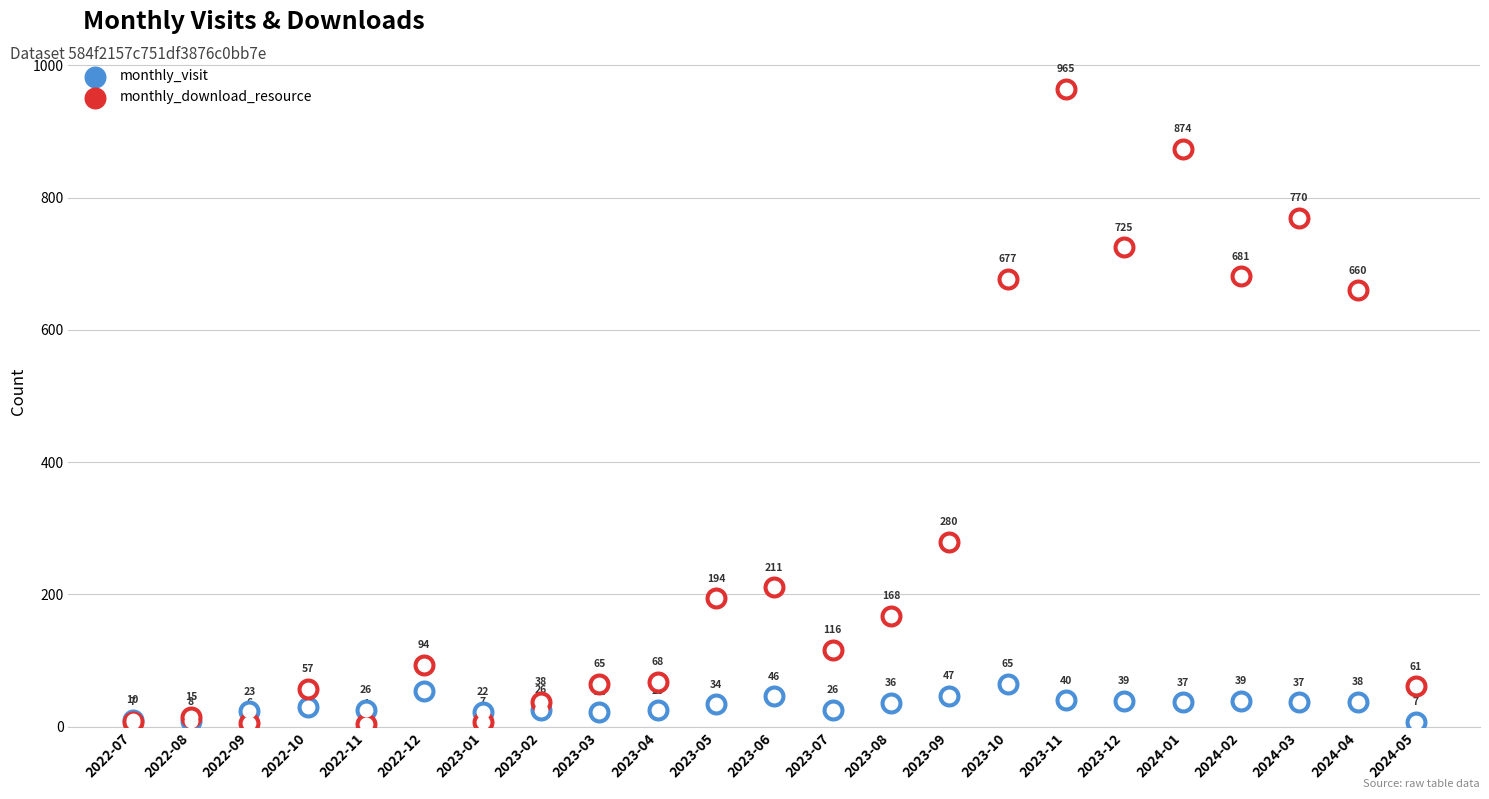

Which series reaches the maximum Y coordinate?

monthly_download_resource